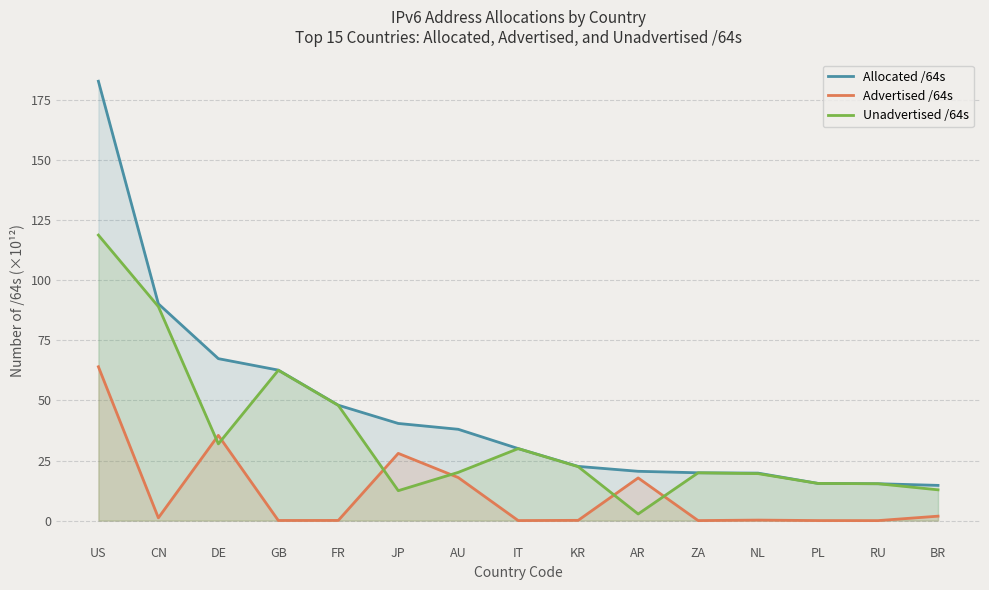

Reading left to right, what are all the values shown in this chart?

Allocated /64s: US=182.8	CN=90.2	DE=67.4	GB=62.6	FR=48.0	JP=40.4	AU=38.0	IT=30.0	KR=22.5	AR=20.5	ZA=19.9	NL=19.8	PL=15.5	RU=15.3	BR=14.7
Advertised /64s: US=64.0	CN=1.1	DE=35.5	GB=0.1	FR=0.1	JP=28.0	AU=17.9	IT=0.0	KR=0.1	AR=17.8	ZA=0.0	NL=0.2	PL=0.0	RU=0.0	BR=1.9
Unadvertised /64s: US=118.8	CN=89.0	DE=31.9	GB=62.5	FR=47.9	JP=12.4	AU=20.1	IT=29.9	KR=22.4	AR=2.8	ZA=19.9	NL=19.5	PL=15.5	RU=15.3	BR=12.8